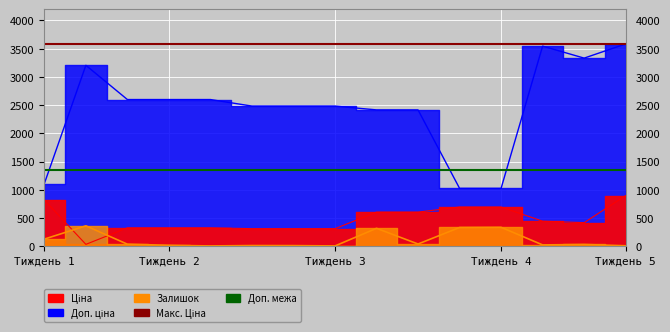

Rank the series at 7 from lowest to highest value.

Залишок, Ціна, Доп. ціна